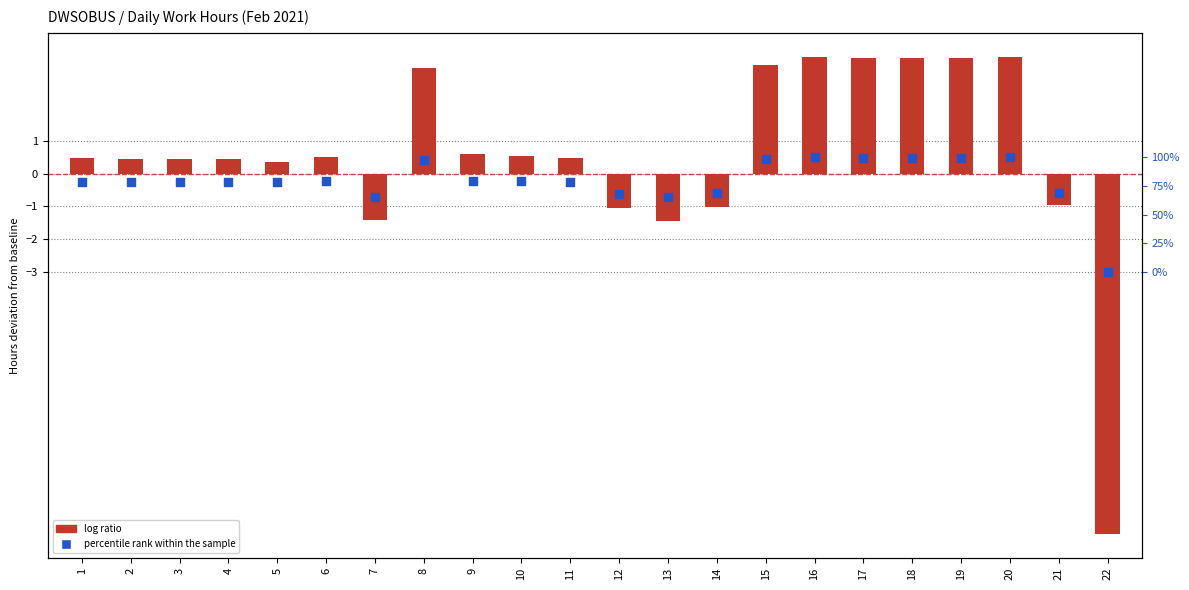

What is the total value across all series at 2?

0.2